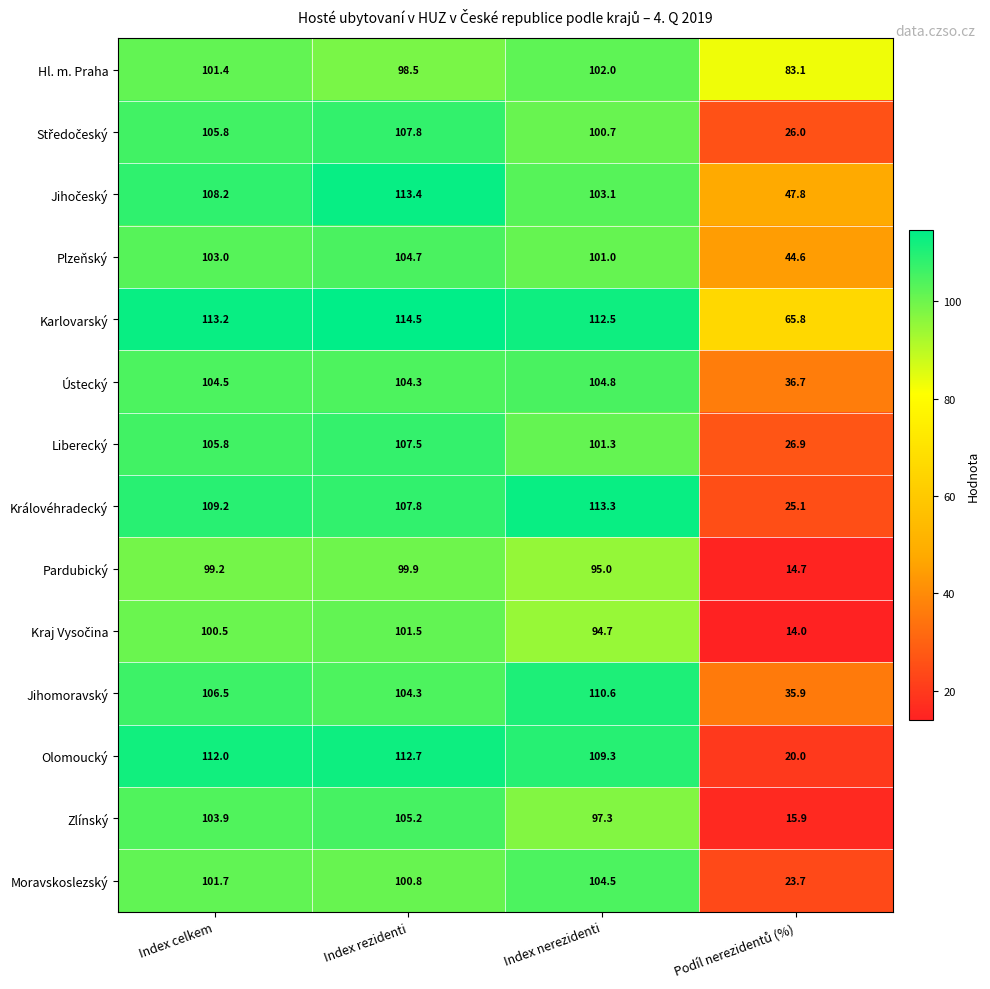

The Zlínský series shows 103.9 at Index celkem. True or false?

True